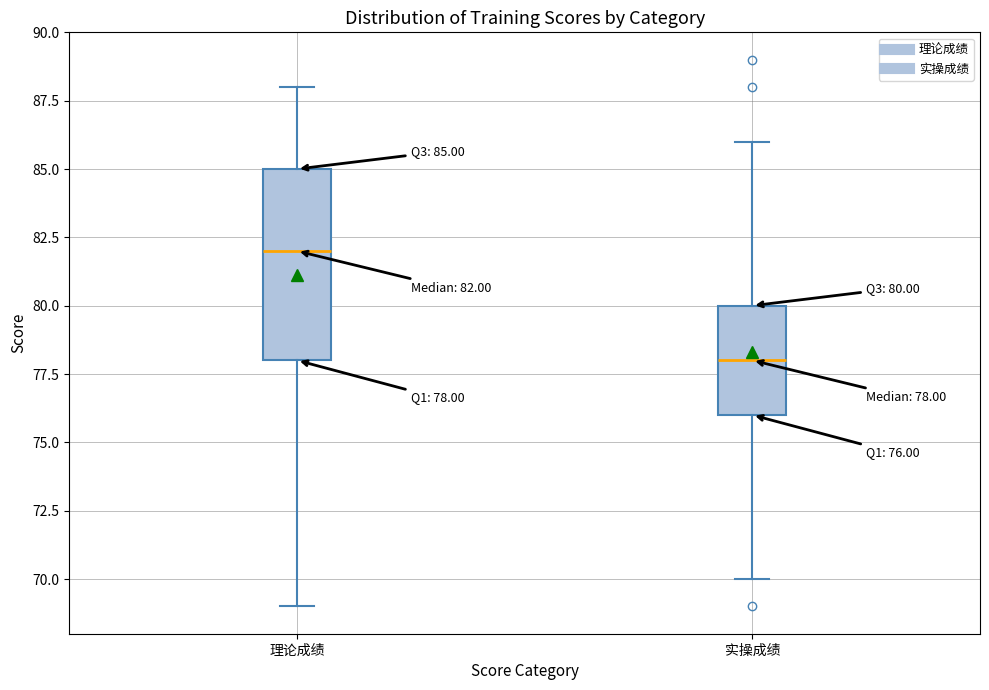

Which box has the lowest median line?

实操成绩